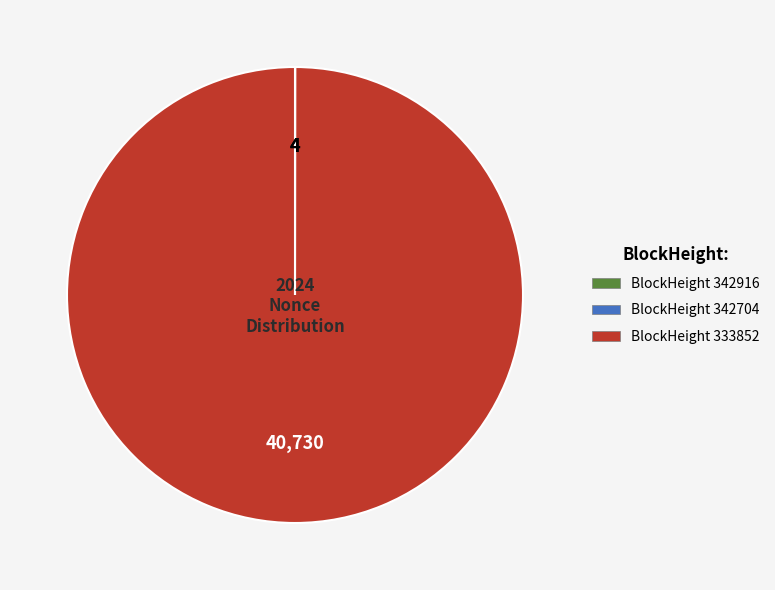

Does any single category account for the majority?

Yes